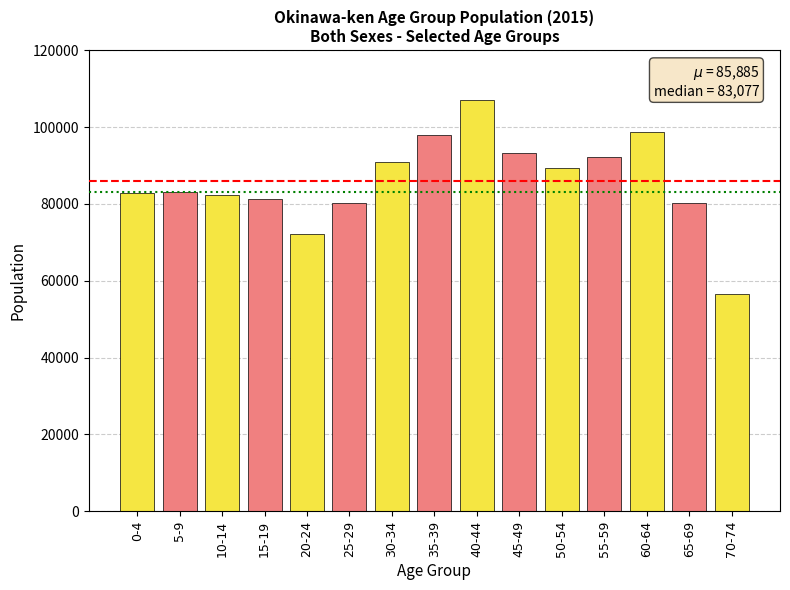

What is the difference between the second highest and minimum values?

42214